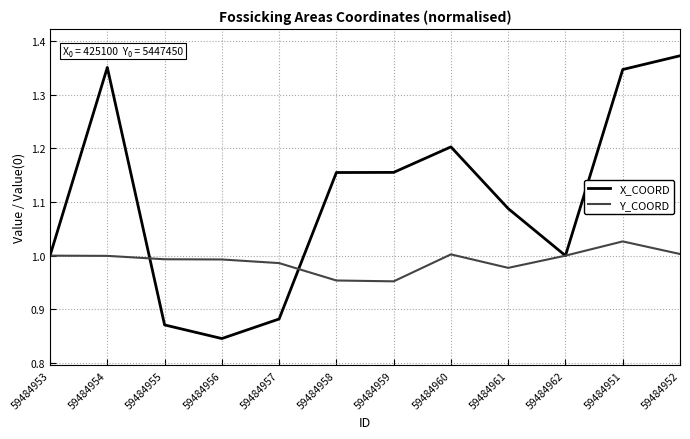

Is it true that X_COORD equals 1.0 at 59484962?

True